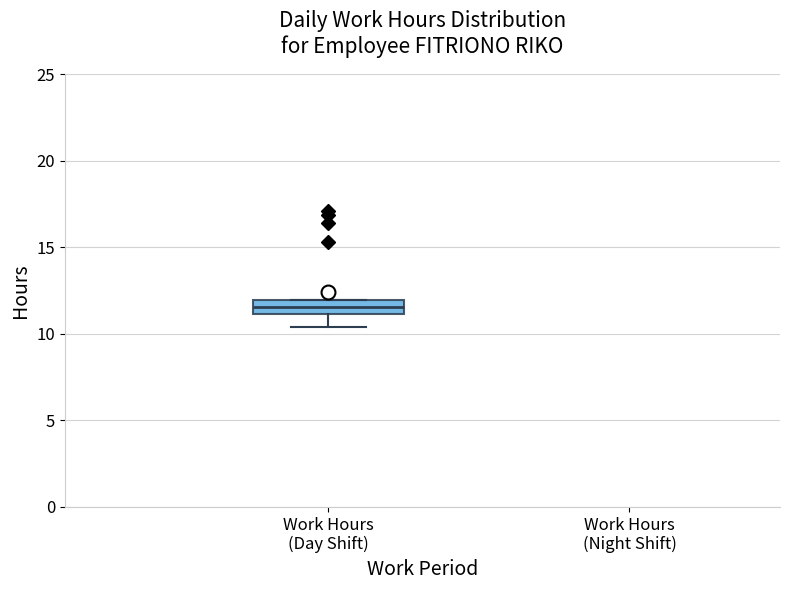

Where is the lower edge of the box for Work Hours (Day Shift) on the y-axis? The values are not printed on the chart, so give them approximately, as read against the axis.

11.0